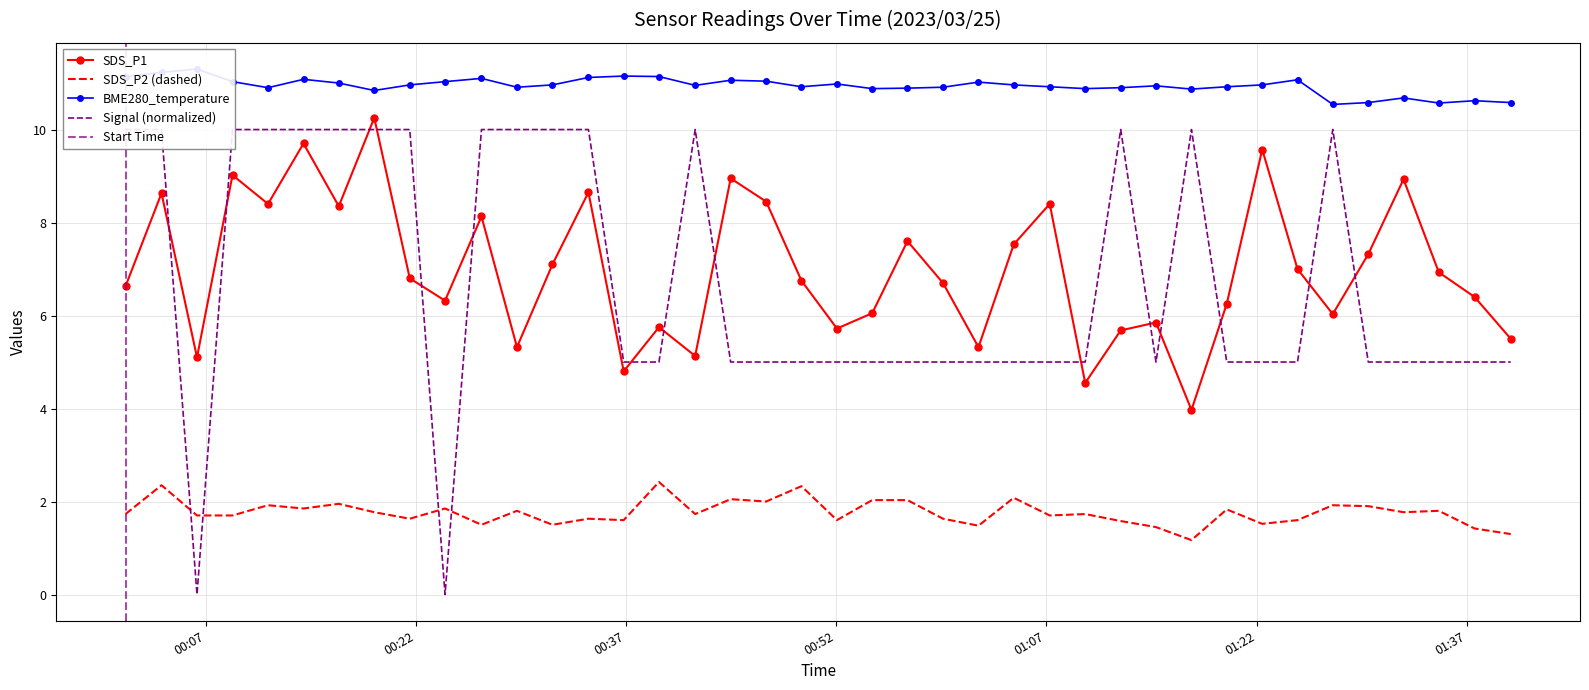

What is the label of the 27th point from the right?

2023/03/25 00:34:19